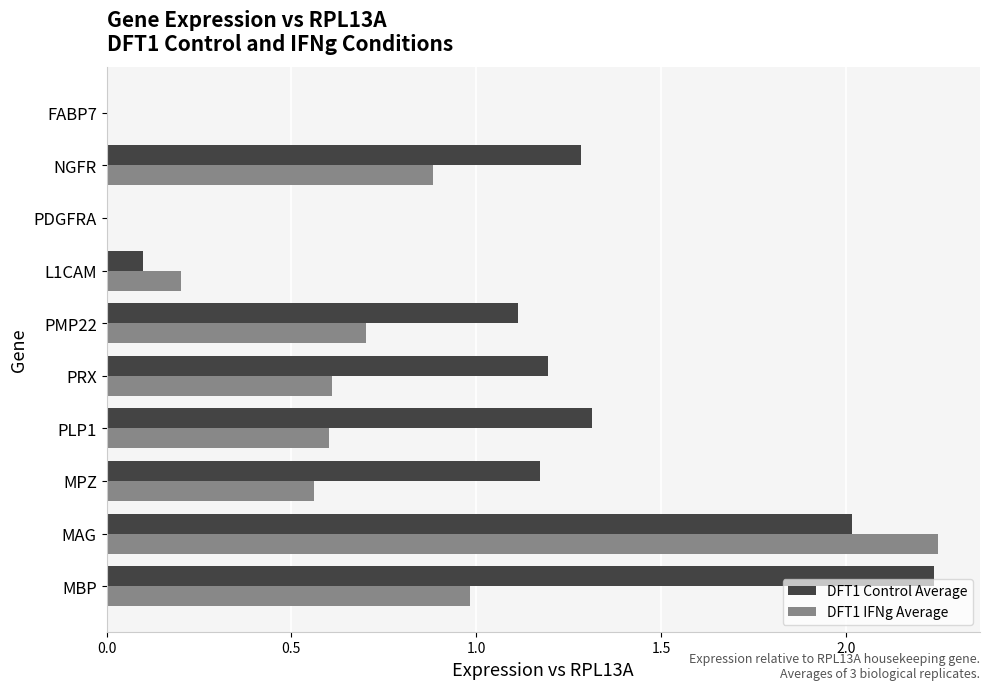

Which category has the highest value in the DFT1 IFNg Average series?

MAG